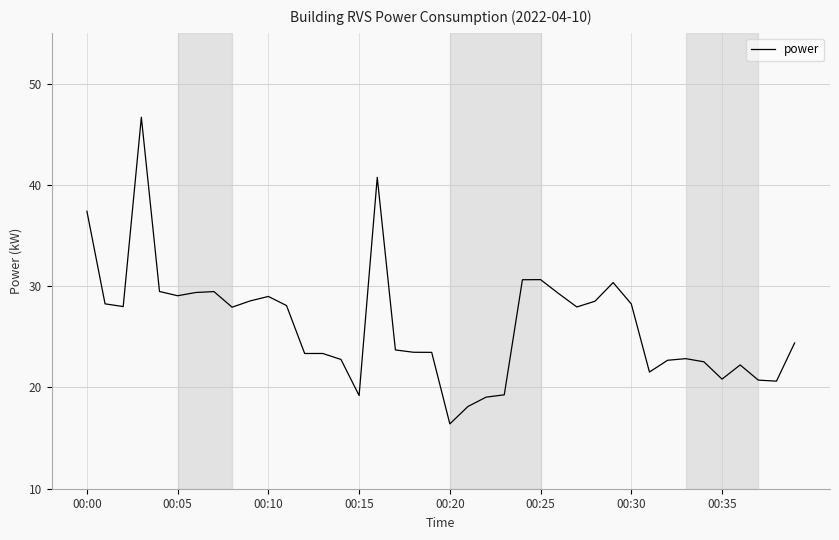

What is the difference between the maximum and minimum values?

30.3